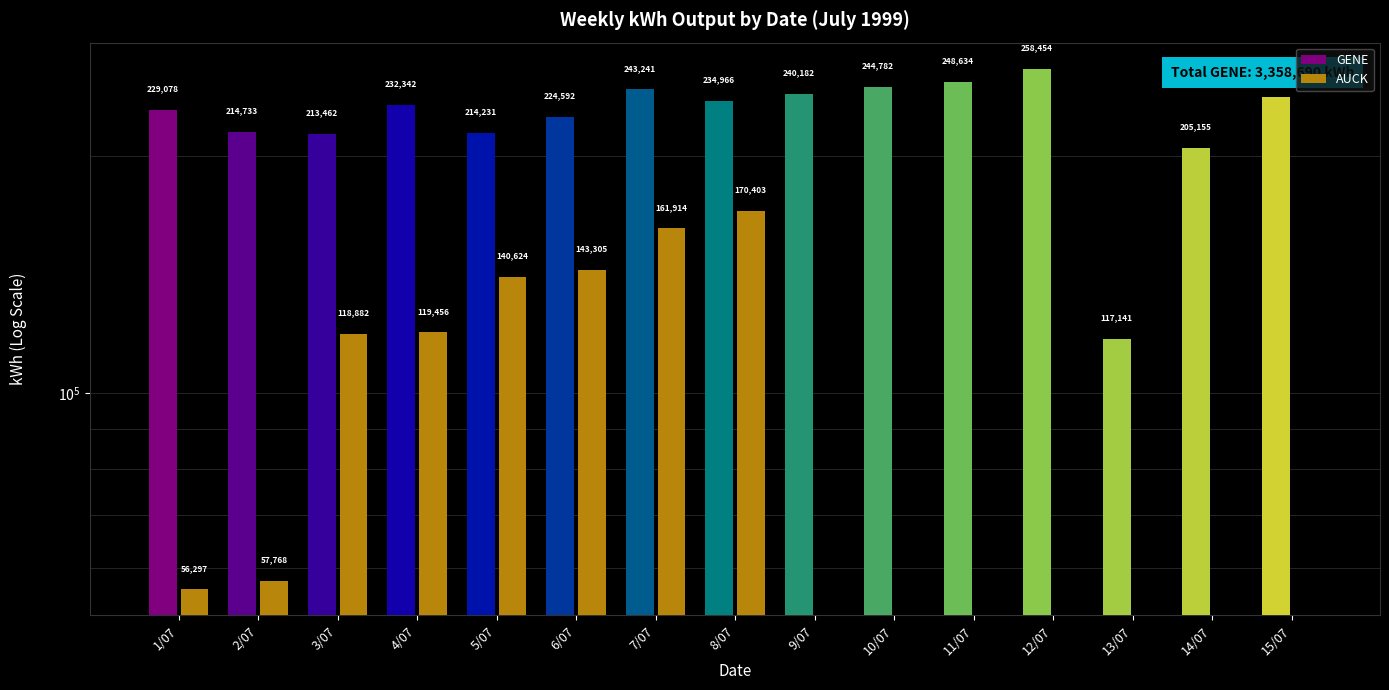

How many categories are shown in the chart?

15